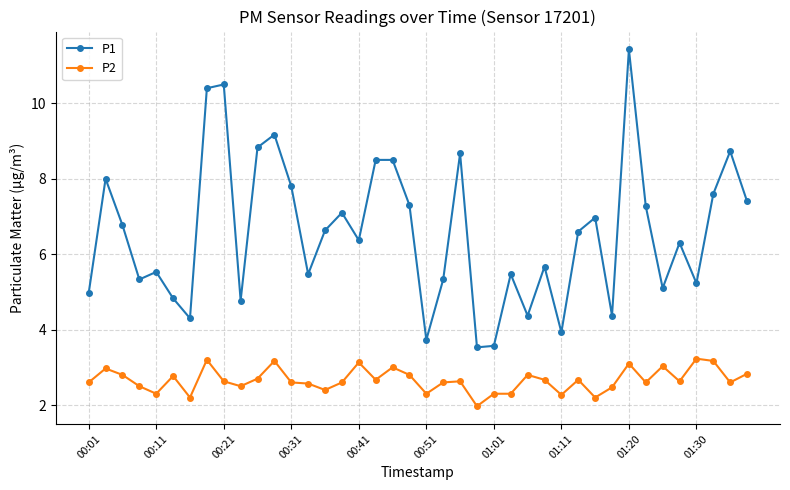

What is the value of the P2 point at the 34th from the left?

2.6